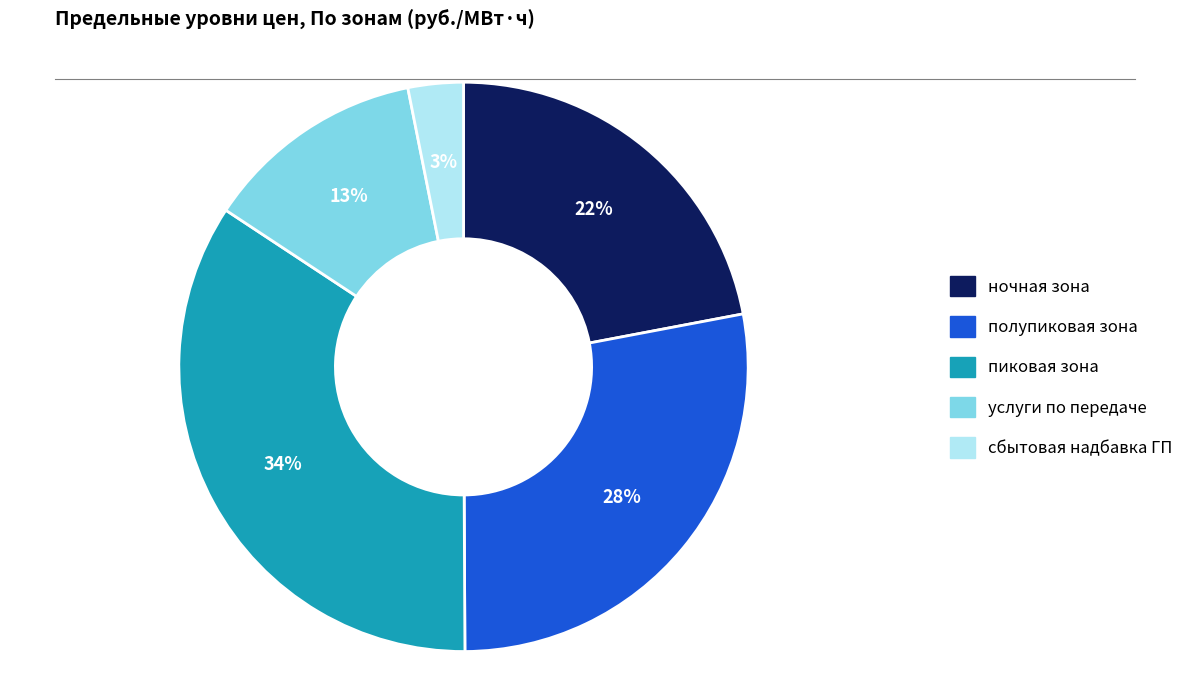

How many segments does this pie chart have?

5